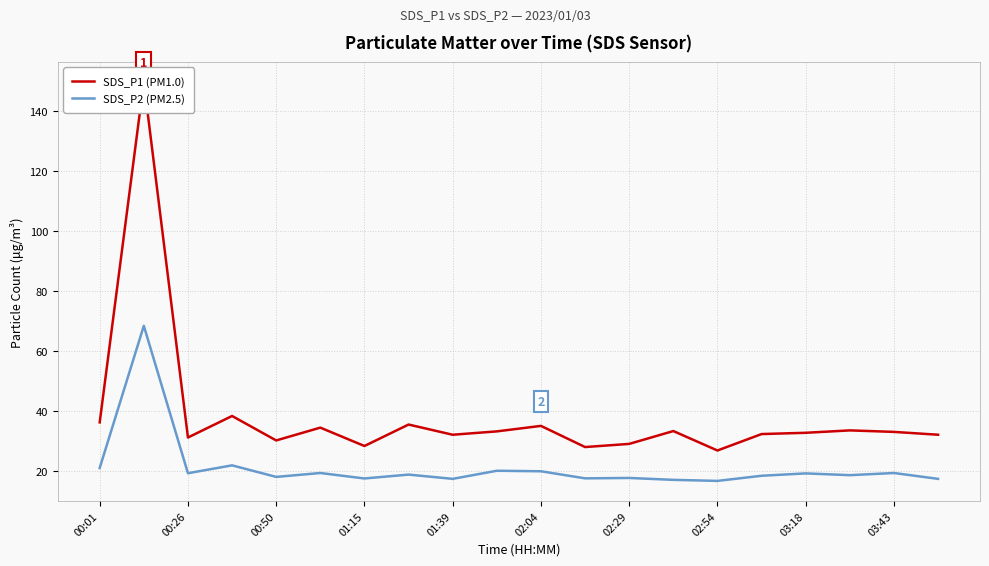

What is the value of the SDS_P1 (PM1.0) point at the 15th from the left?

26.8